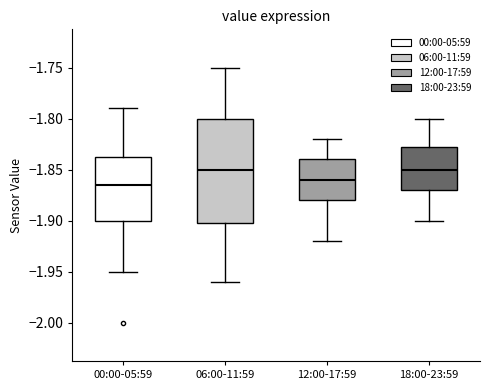

Which box's median line is the lowest?

00:00-05:59